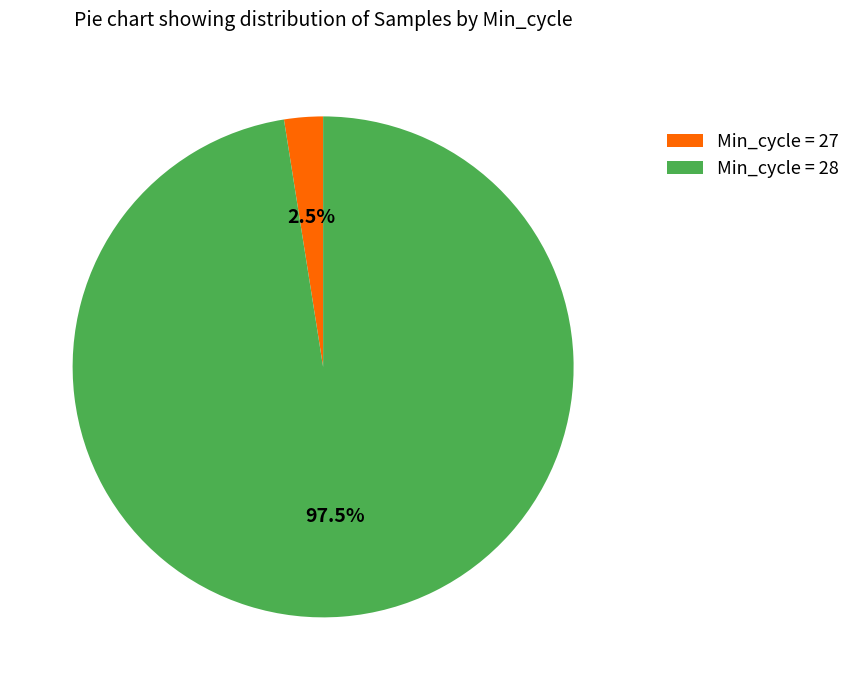

Which has a higher value, Min_cycle = 28 or Min_cycle = 27?

Min_cycle = 28